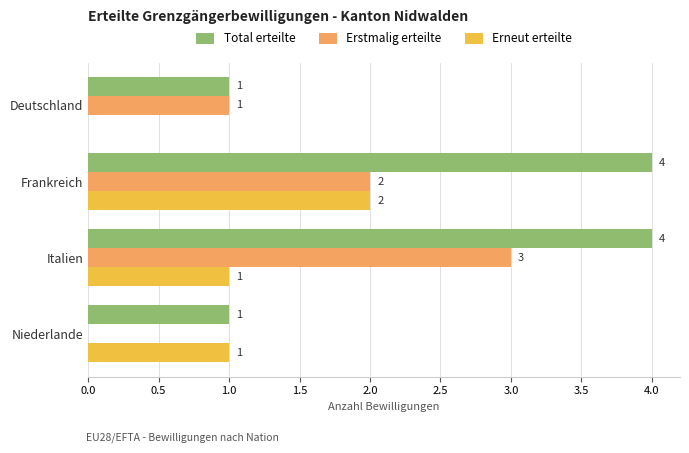

What is the maximum value for Erstmalig erteilte?

3